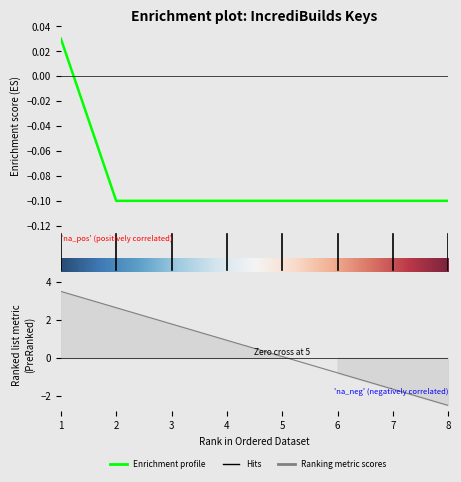

Reading left to right, transcribe all the data shown in this chart.

0.0	-0.1	-0.1	-0.1	-0.1	-0.1	-0.1	-0.1